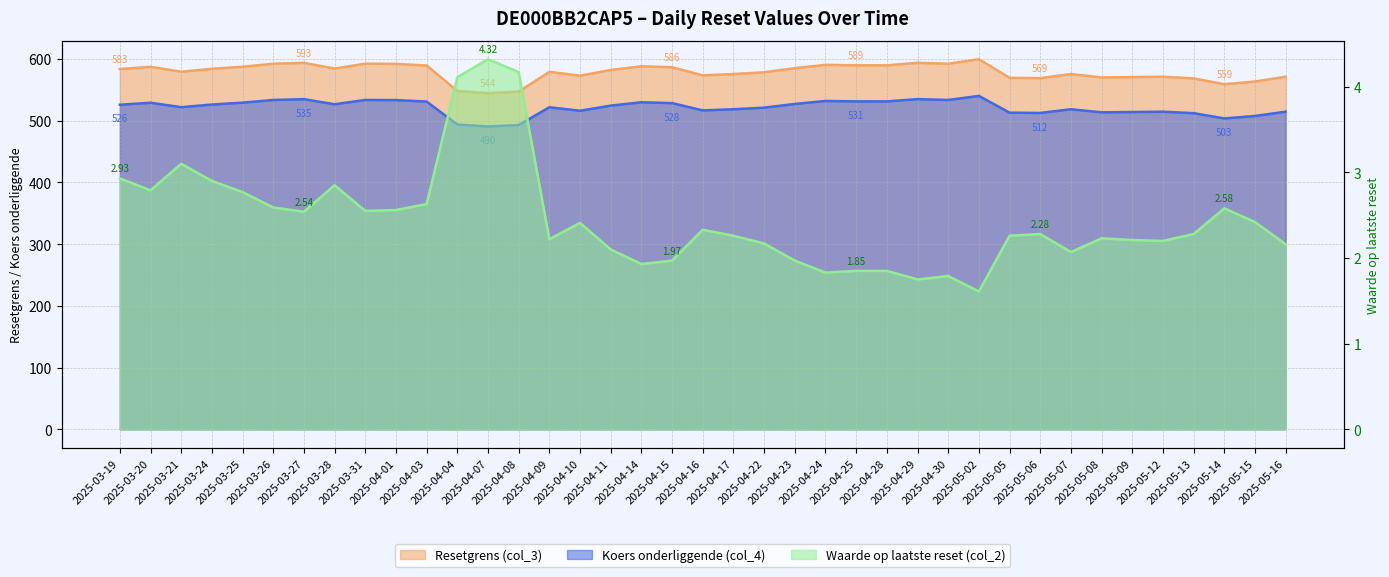

Between 2025-03-27 and 2025-04-01, which series saw the biggest shift?

Resetgrens (col_3)